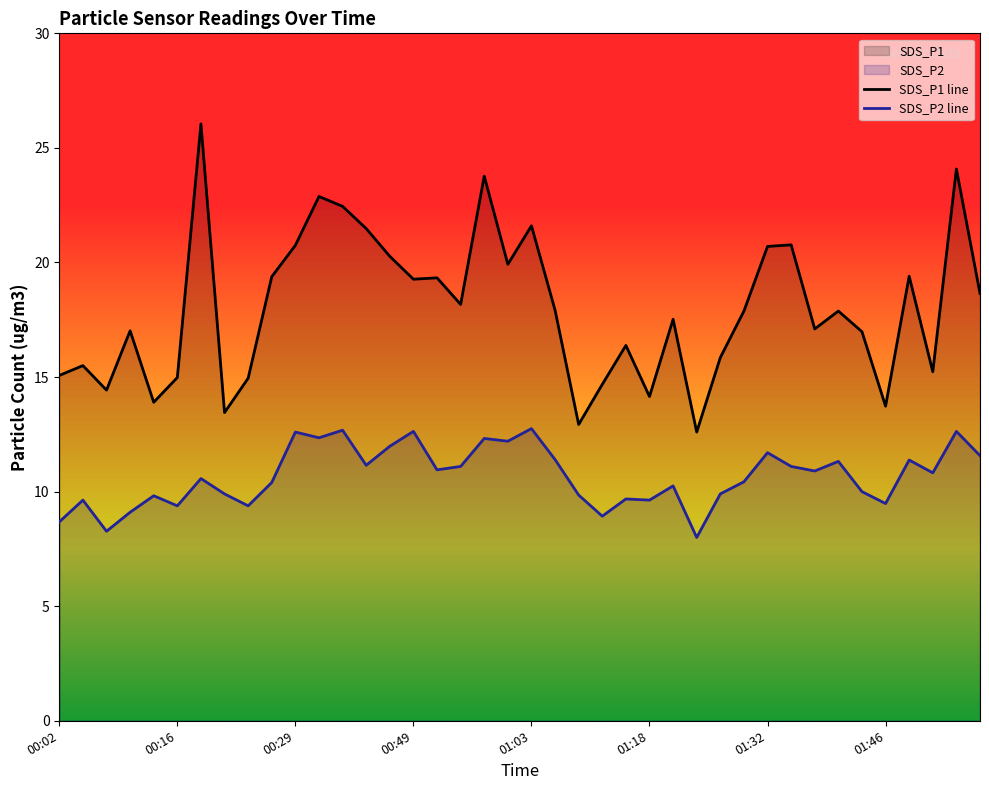

Read the SDS_P2 line value at 37.

10.8